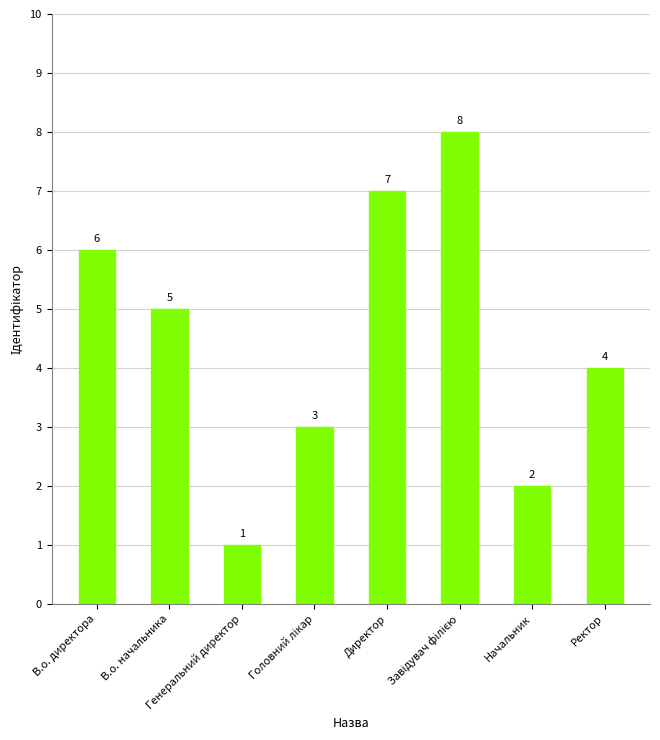

Which category has the lowest value across all series?

Генеральний директор